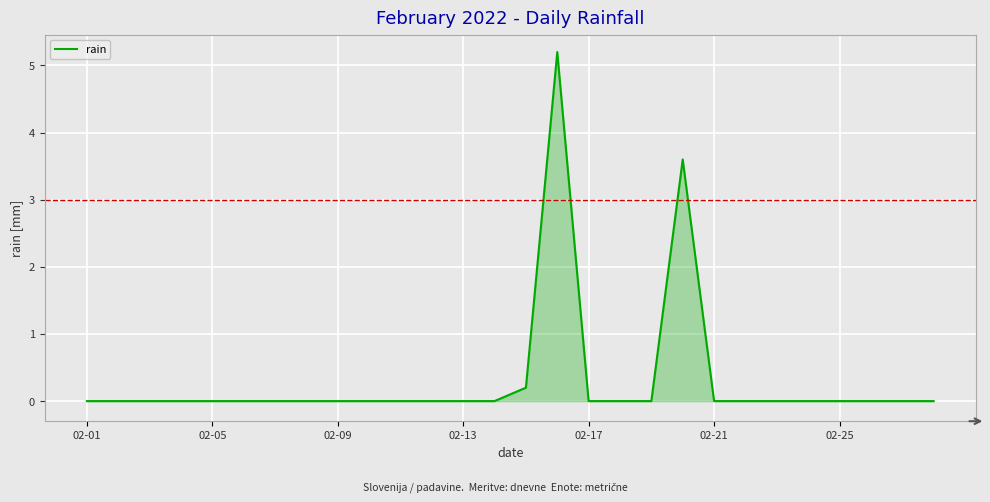

What is the average value?

0.3